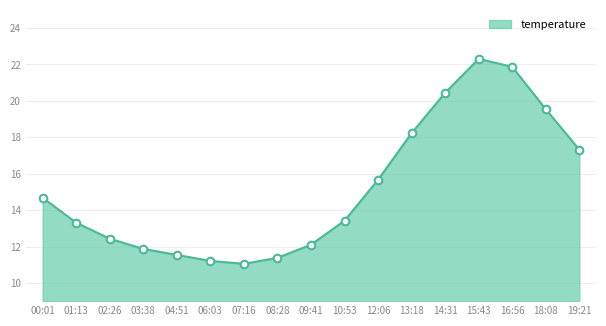

What is the change in value from 07:16 to 16:56?

+10.8